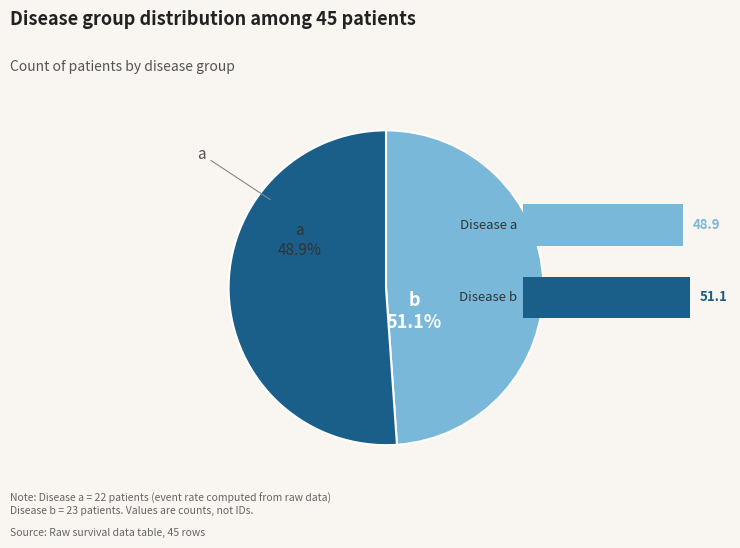

Is it true that a is 49% of the pie?

True